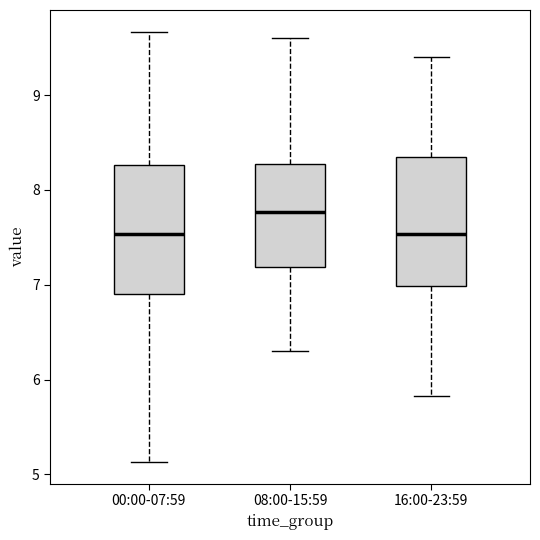

Reading left to right, read every box against the y-axis: the position of its median line, the range the box covers, and the ends of its whiskers. The values are not printed on the chart, so give them approximately, as read against the axis.

00:00-07:59: median 7.5, box 6.9 to 8.3, whiskers 5.1 to 9.7
08:00-15:59: median 7.8, box 7.2 to 8.3, whiskers 6.3 to 9.6
16:00-23:59: median 7.5, box 7.0 to 8.3, whiskers 5.8 to 9.4